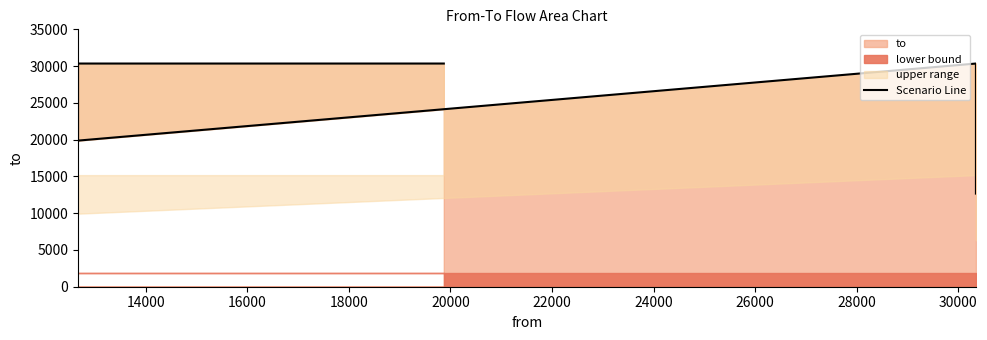

What is the difference between the second highest and minimum values?

17683